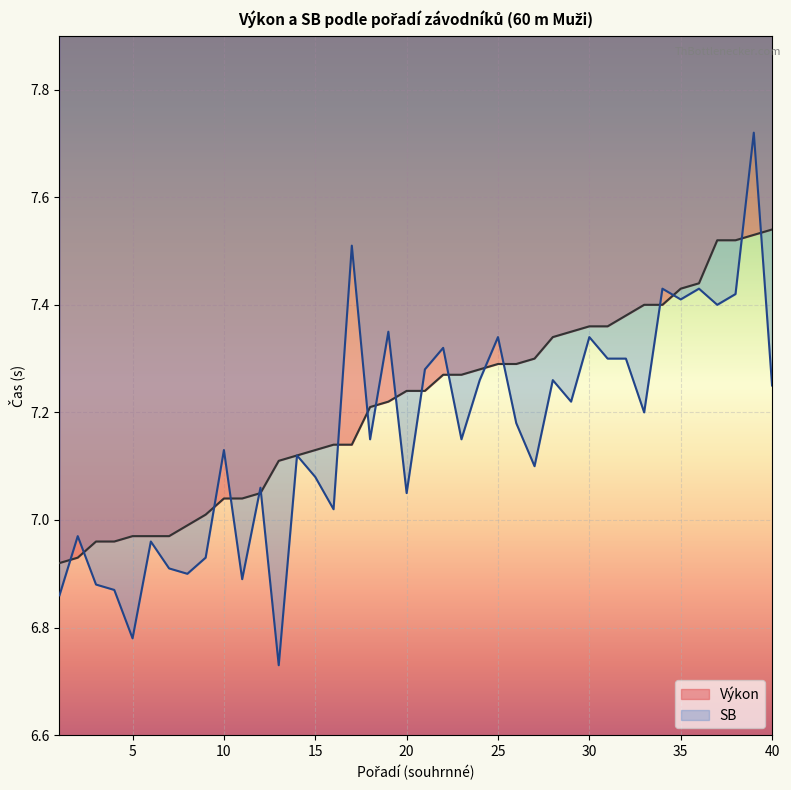

Is it true that Výkon equals 2.6 at 2?

False